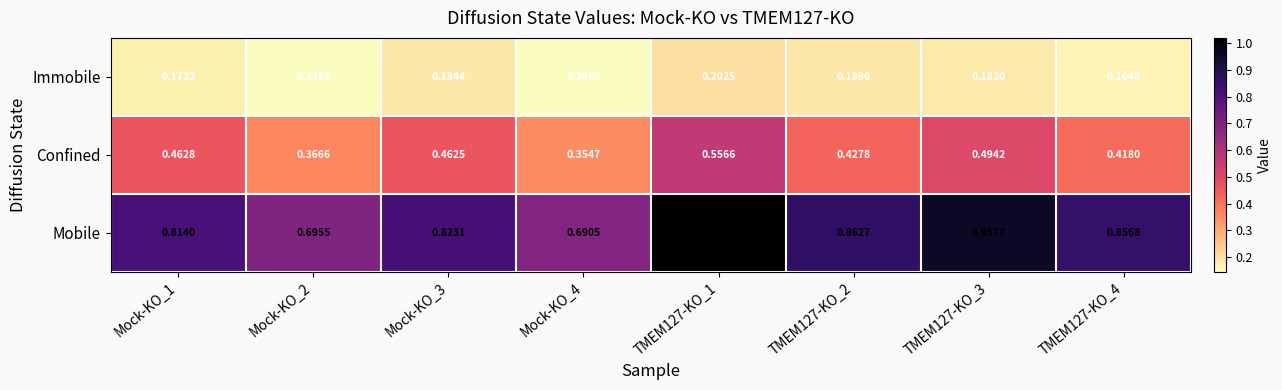

Between Mock-KO_1 and TMEM127-KO_4, which series saw the biggest shift?

Confined